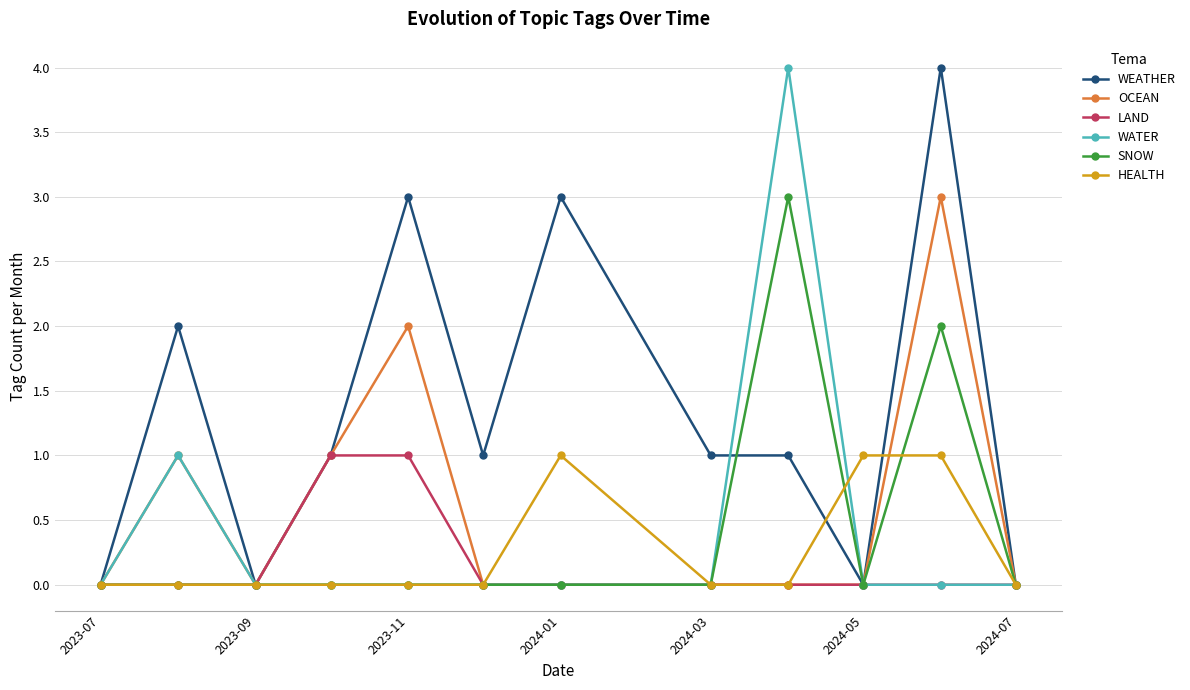

What is the maximum value shown in the chart?

4